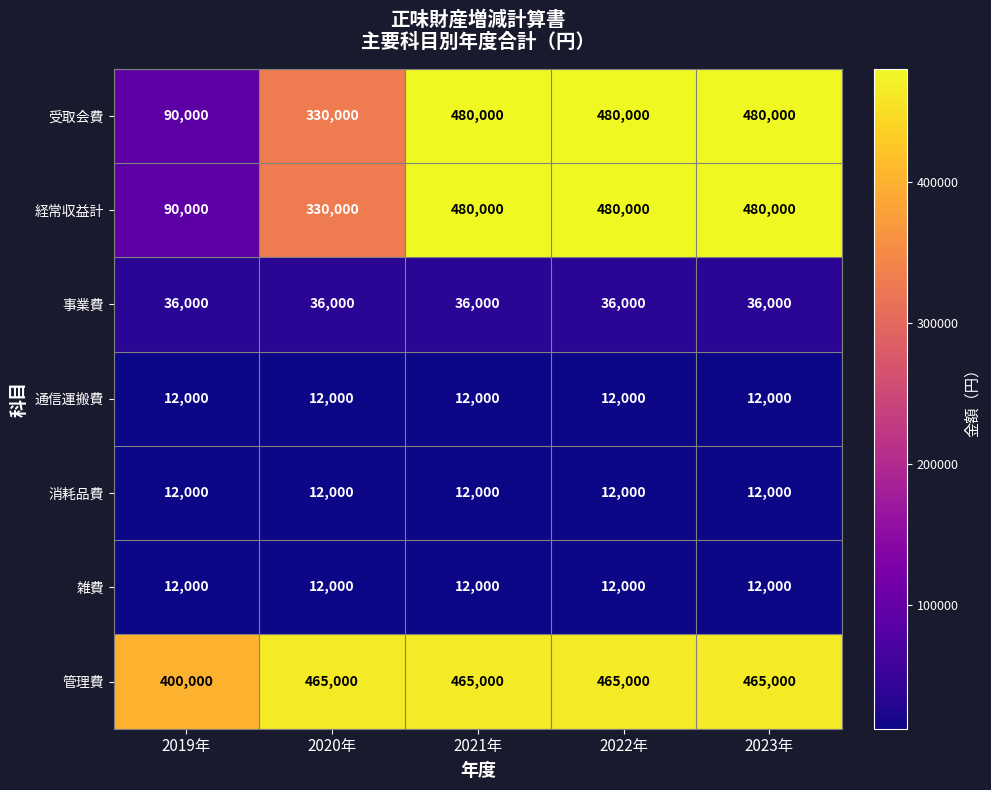

What is the spread (max minus min) of values at 2022年?

468000